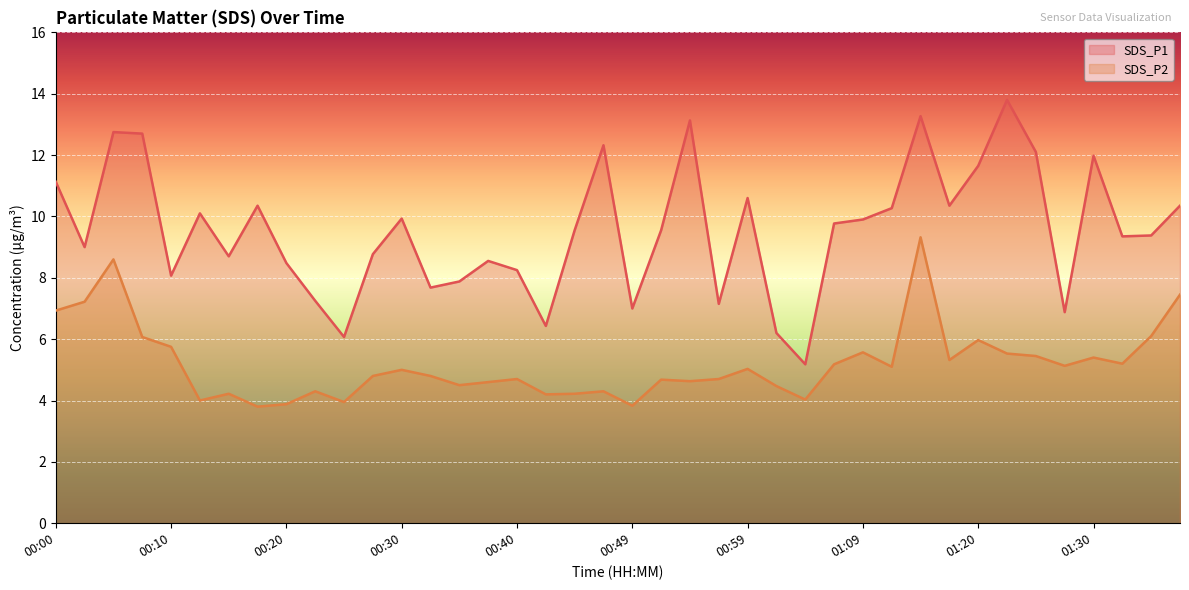

What is the difference between the SDS_P1 values at 00:35 and 01:02?

1.7